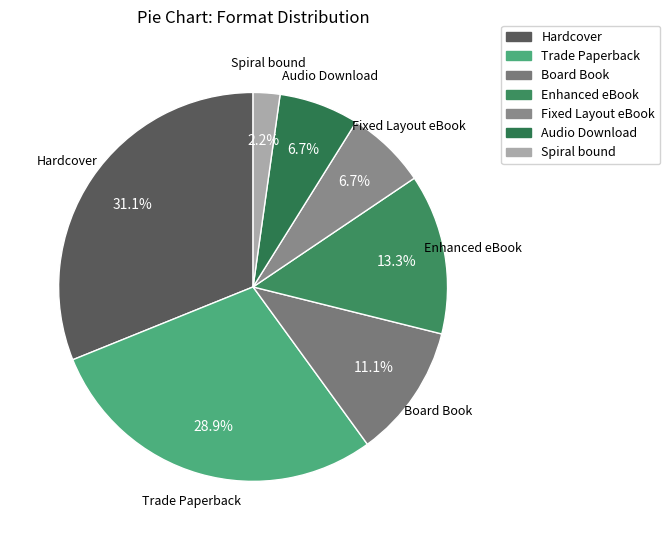

To the nearest percent, what is the average slice percentage?

14%